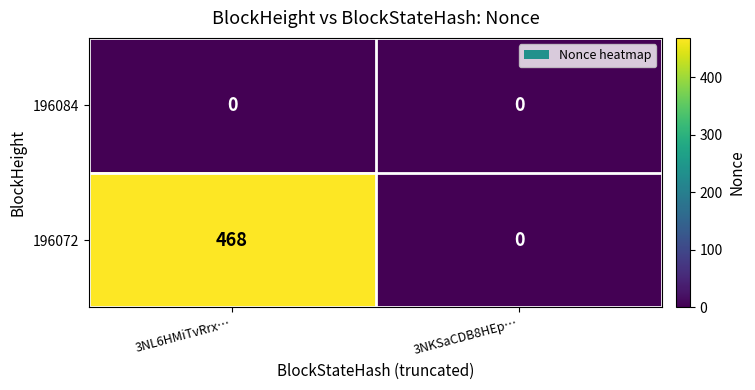

What is the maximum value shown in the chart?

468